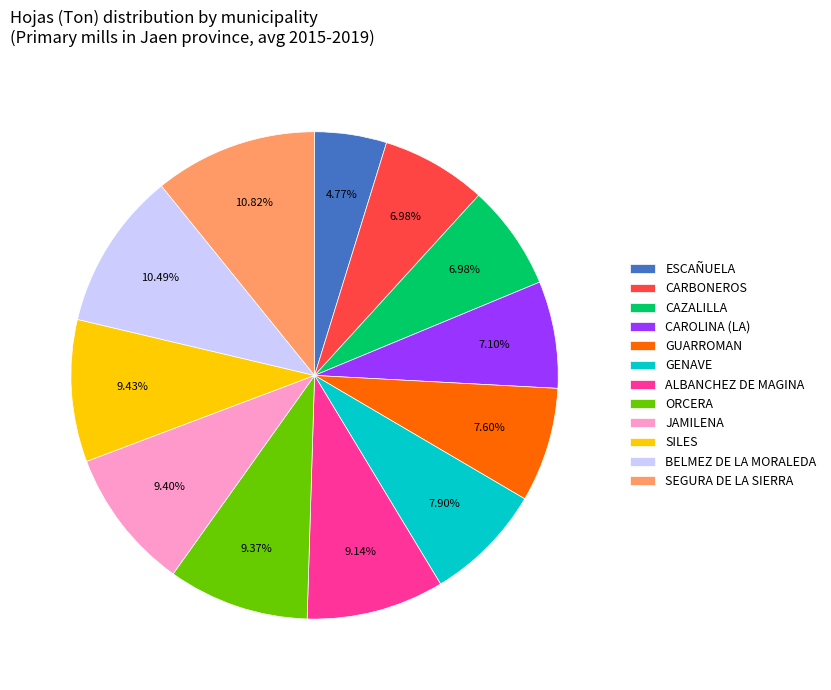

Which category has the smallest portion of the pie?

ESCAÑUELA